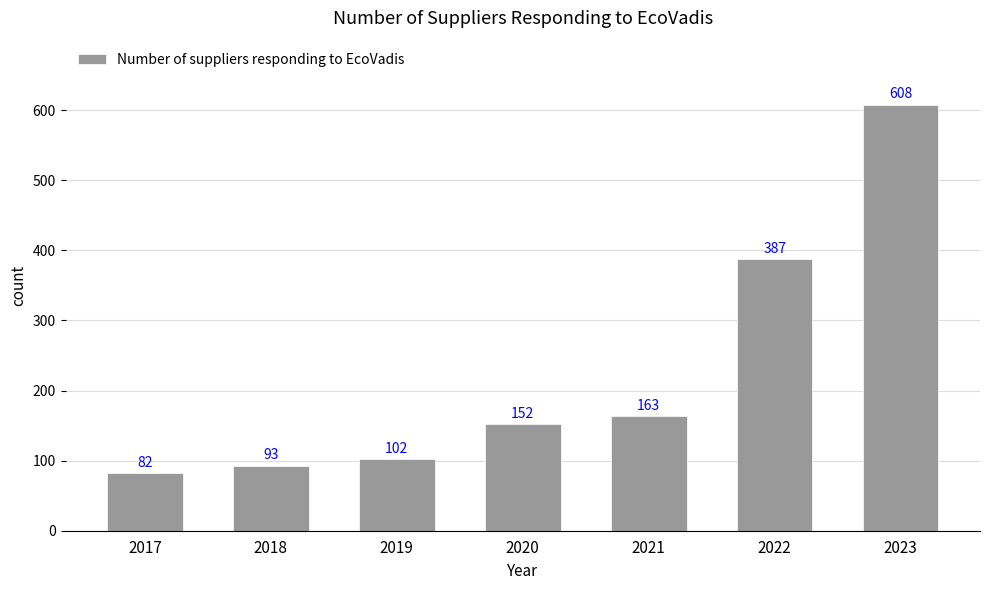

List the labels in order of value, smallest first.

2017, 2018, 2019, 2020, 2021, 2022, 2023